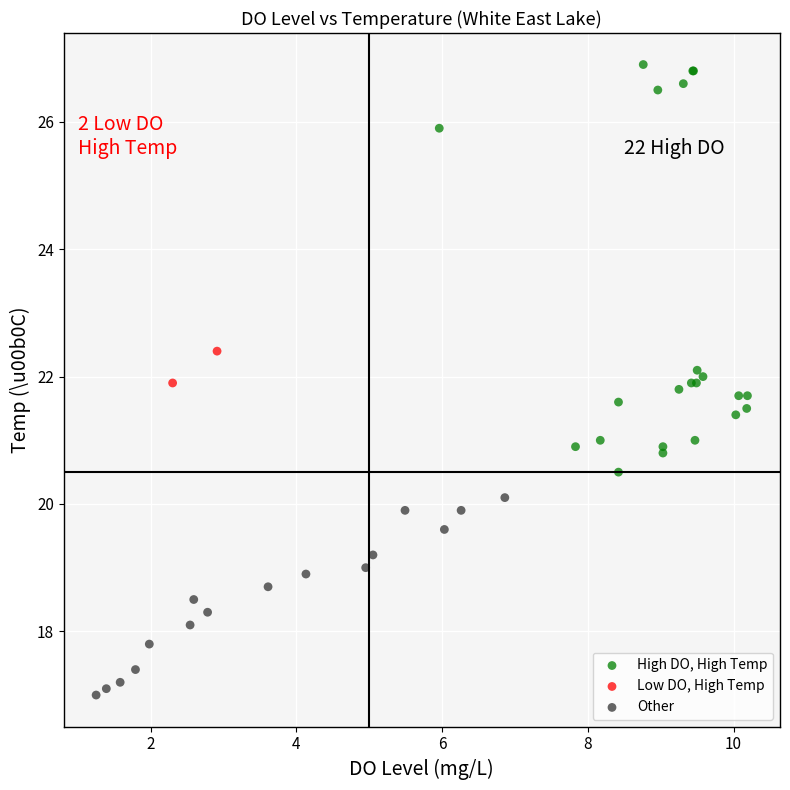

What are all the series names shown in the legend?

High DO, High Temp, Low DO, High Temp, Other